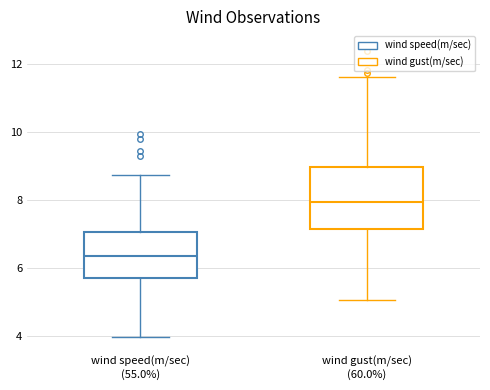

Which box is the tallest, from its lower edge to its upper edge?

wind gust(m/sec) (60.0%)